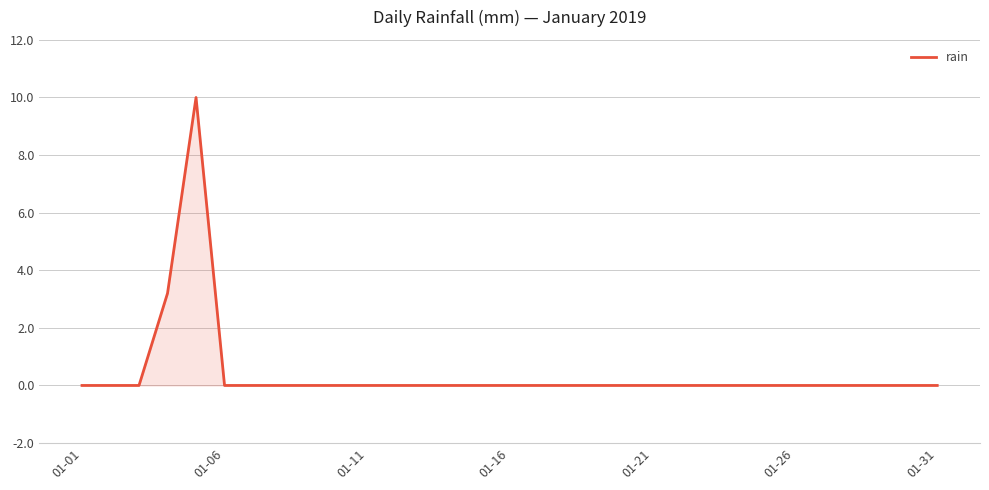

What is the greatest value displayed?

10.0